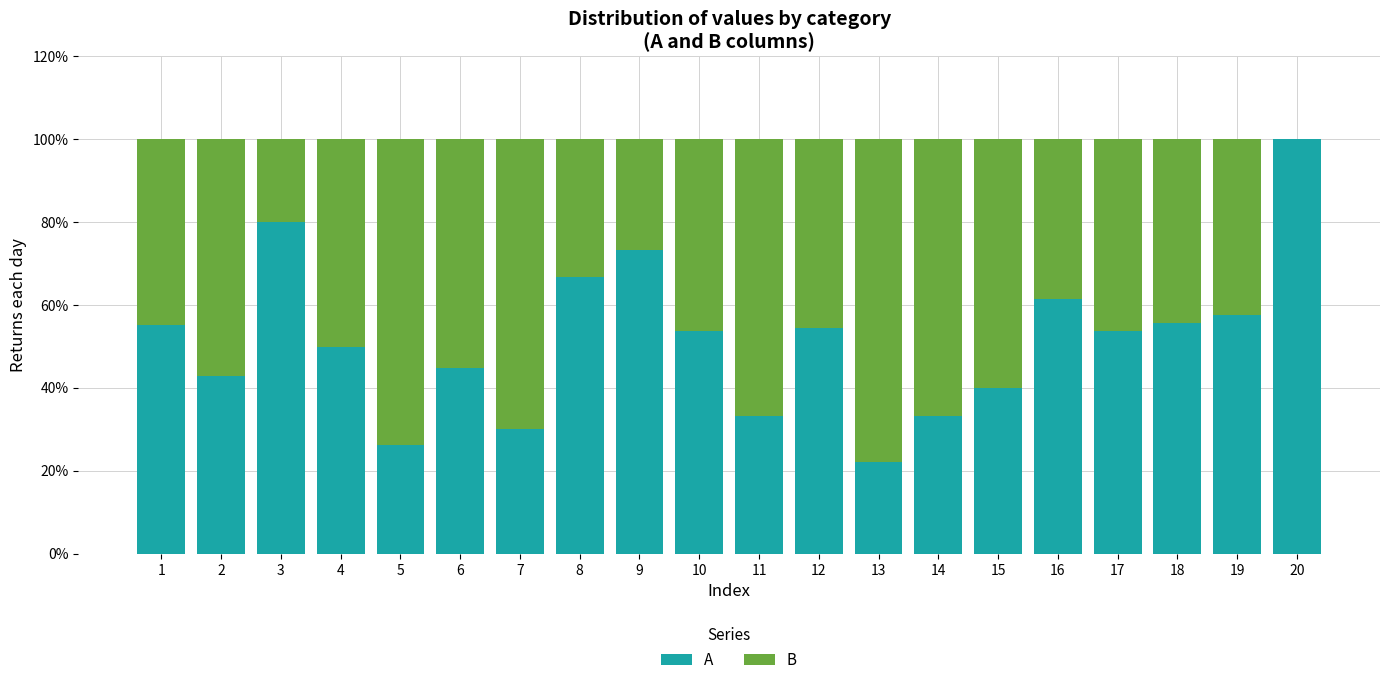

The A series shows 14.3 at 5. True or false?

False